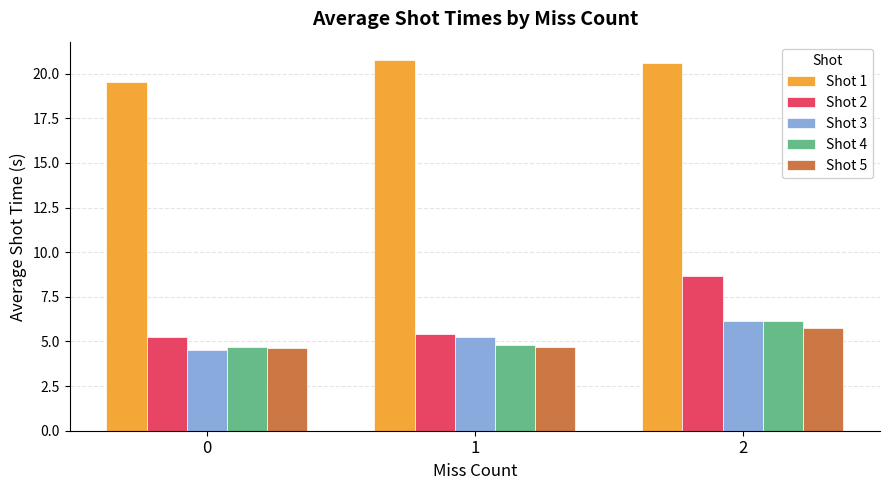

How many bars are there in each group?

5